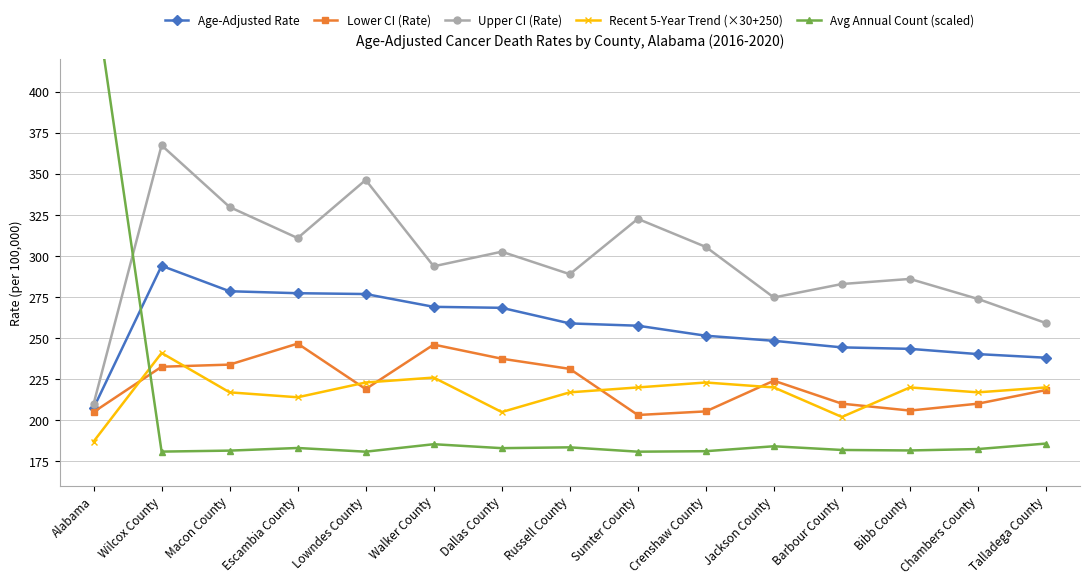

Which category has the lowest value across all series?

Lowndes County